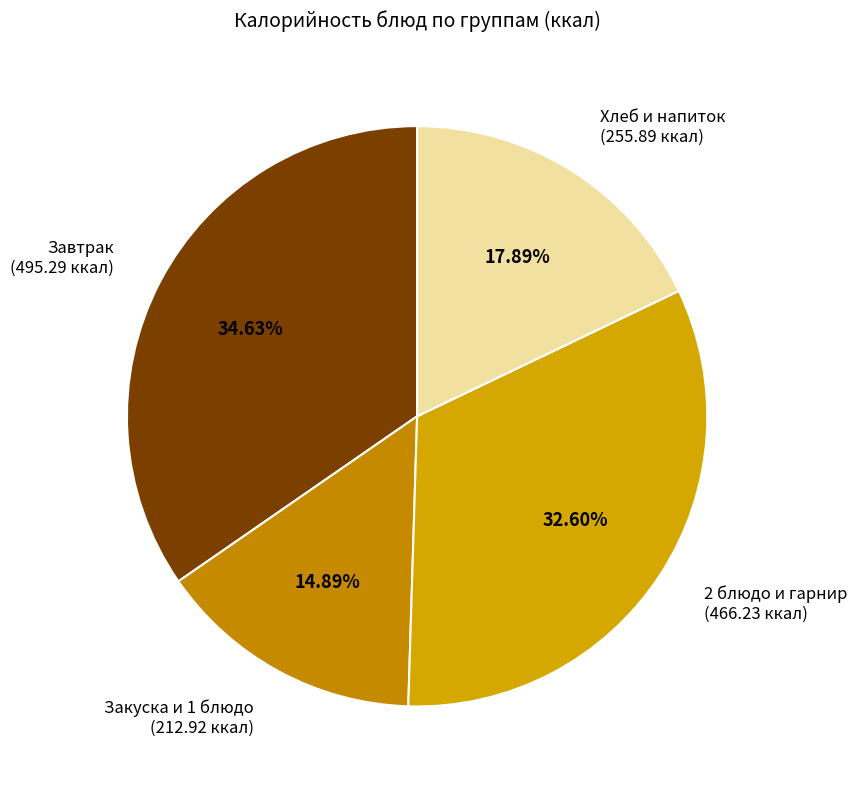

Is Хлеб и напиток (255.89 ккал) the majority of the pie?

No